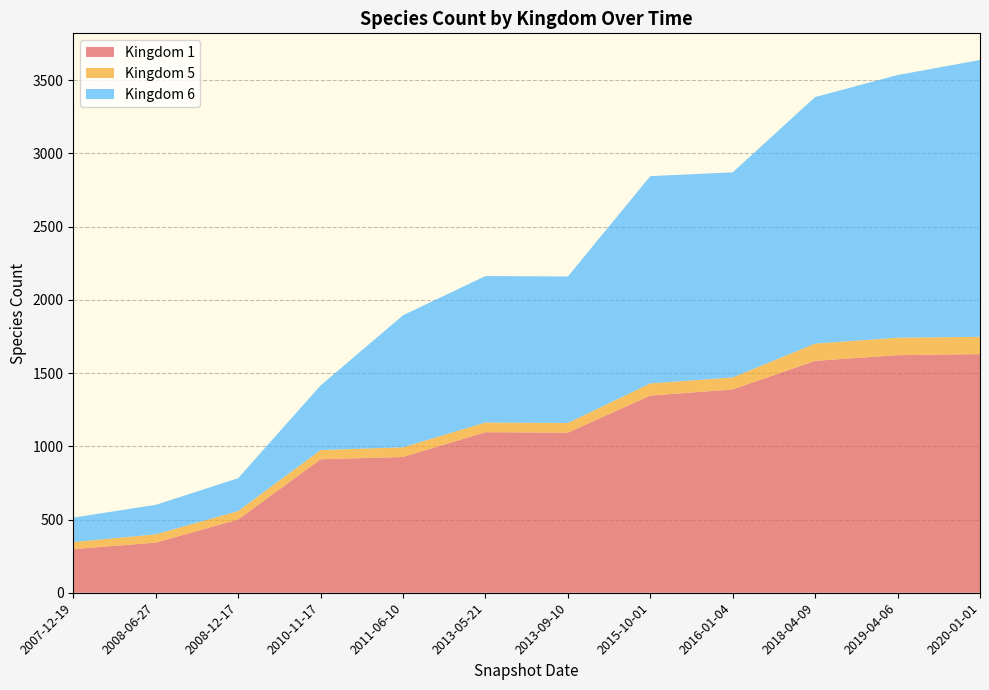

Reading right to left, what are all the values shown in this chart?

Kingdom 1: 1629	1622	1583	1388	1346	1093	1096	927	911	500	342	298
Kingdom 5: 118	119	118	82	83	66	66	66	63	58	57	48
Kingdom 6: 1890	1793	1683	1400	1415	1000	1000	901	441	224	201	167